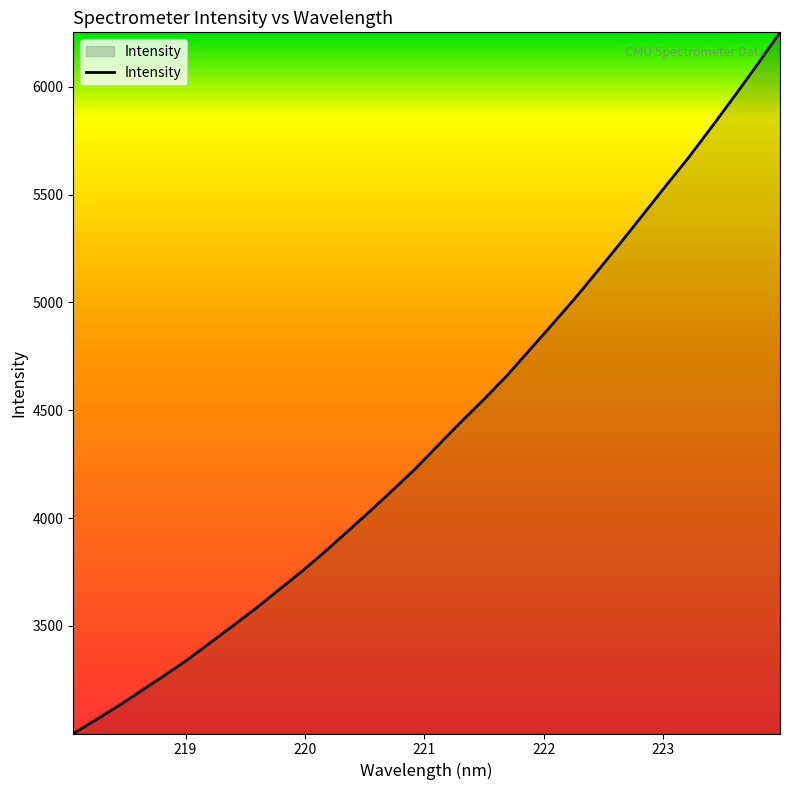

What is the greatest value displayed?

6252.6